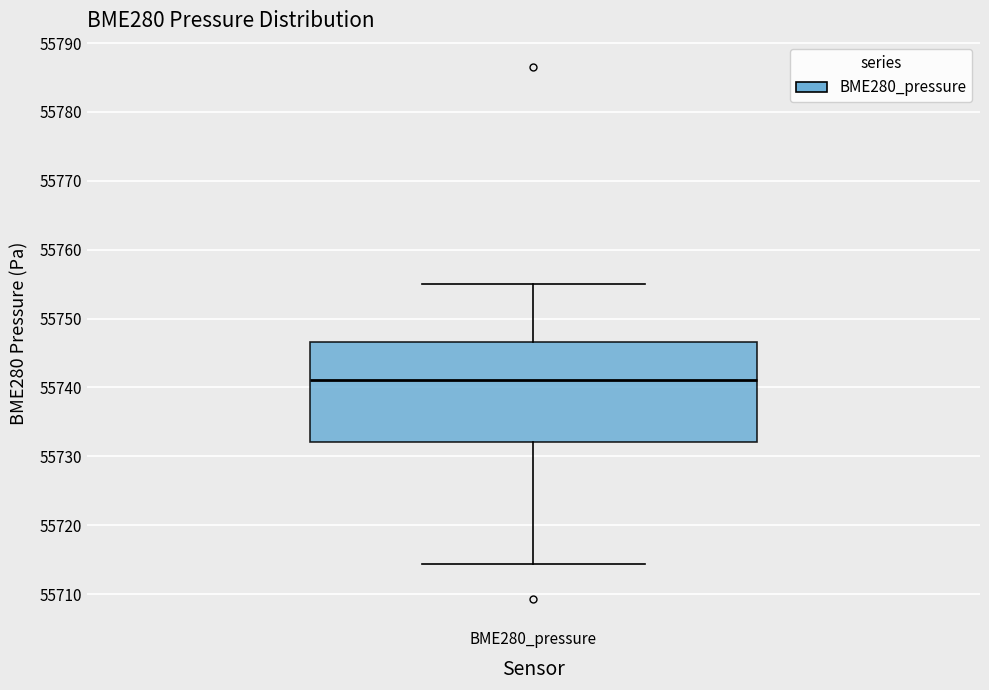

Where is the lower edge of the box for BME280_pressure on the y-axis? The values are not printed on the chart, so give them approximately, as read against the axis.

55732